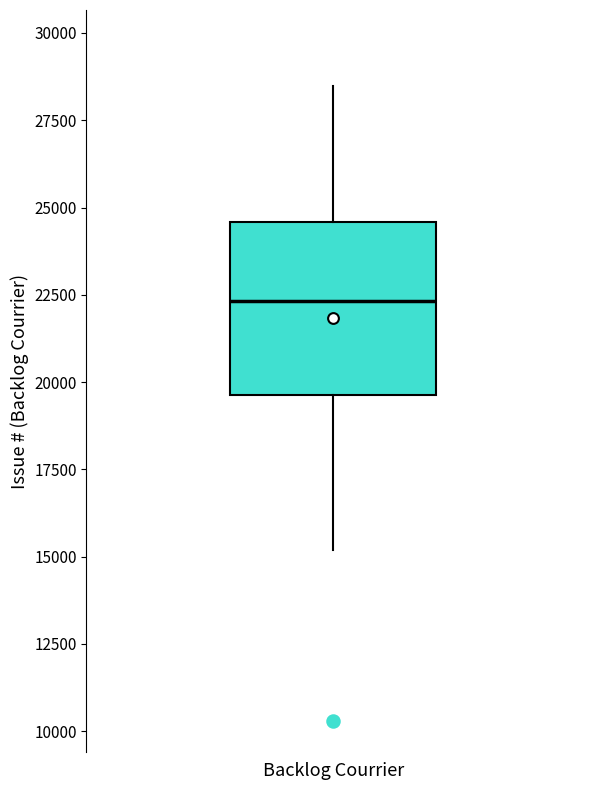

Where is the upper edge of the box for Backlog Courrier on the y-axis? The values are not printed on the chart, so give them approximately, as read against the axis.

24500